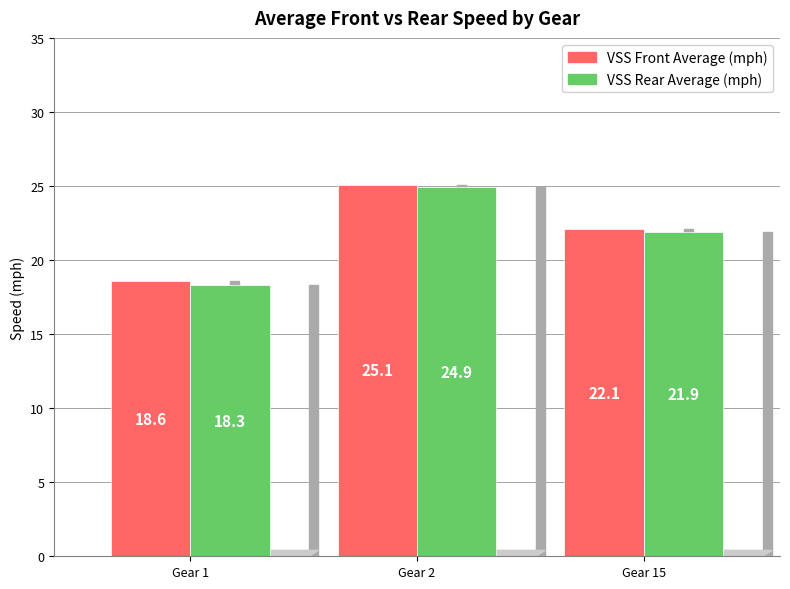

Count the number of data series in this chart.

2